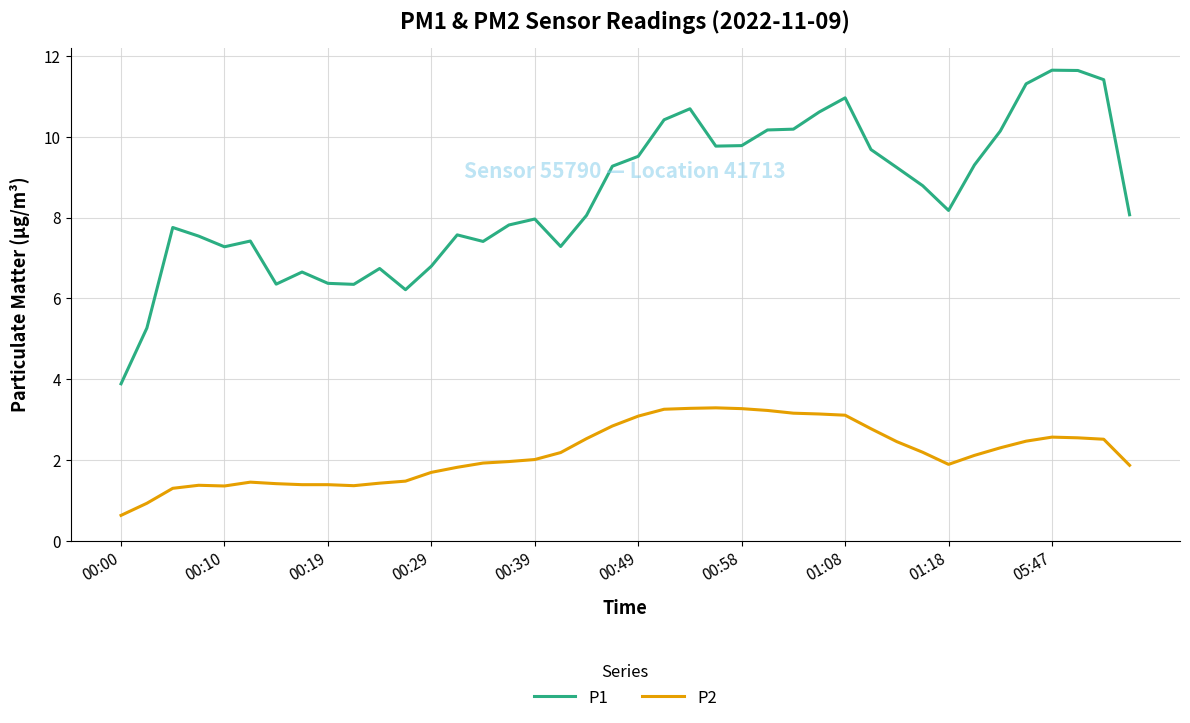

Which series has the widest spread of values?

P1